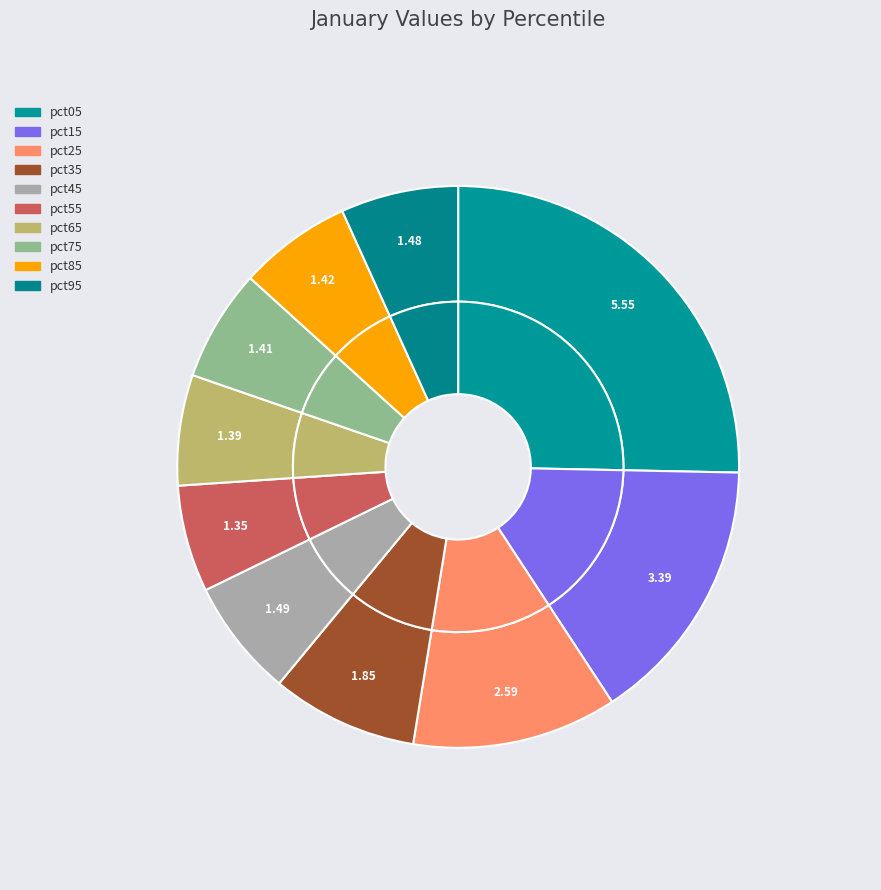

True or false: pct65 accounts for 6% of the total.

True